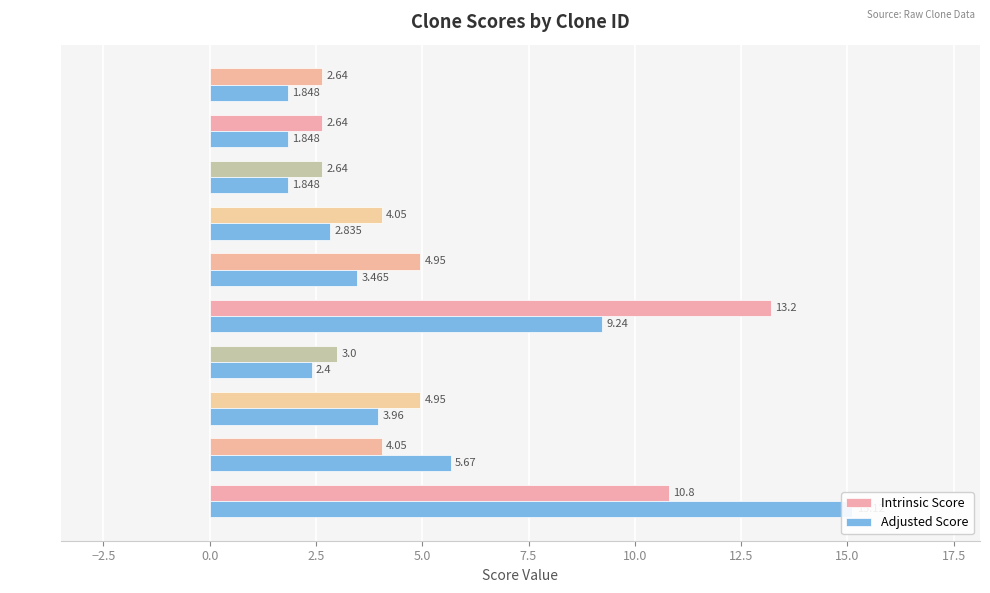

What is the value of the Adjusted Score bar at the 9th from the left?

1.8